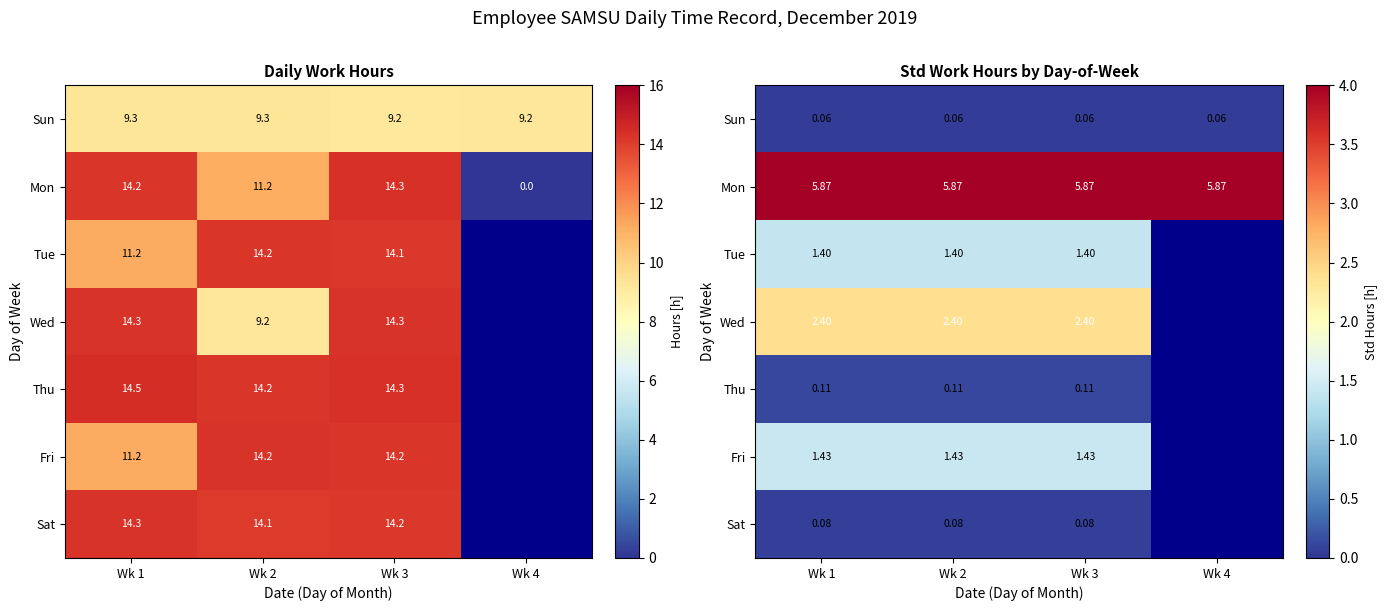

Rank the series by their maximum value, from highest to lowest.

Mon, Wed, Fri, Tue, Thu, Sat, Sun